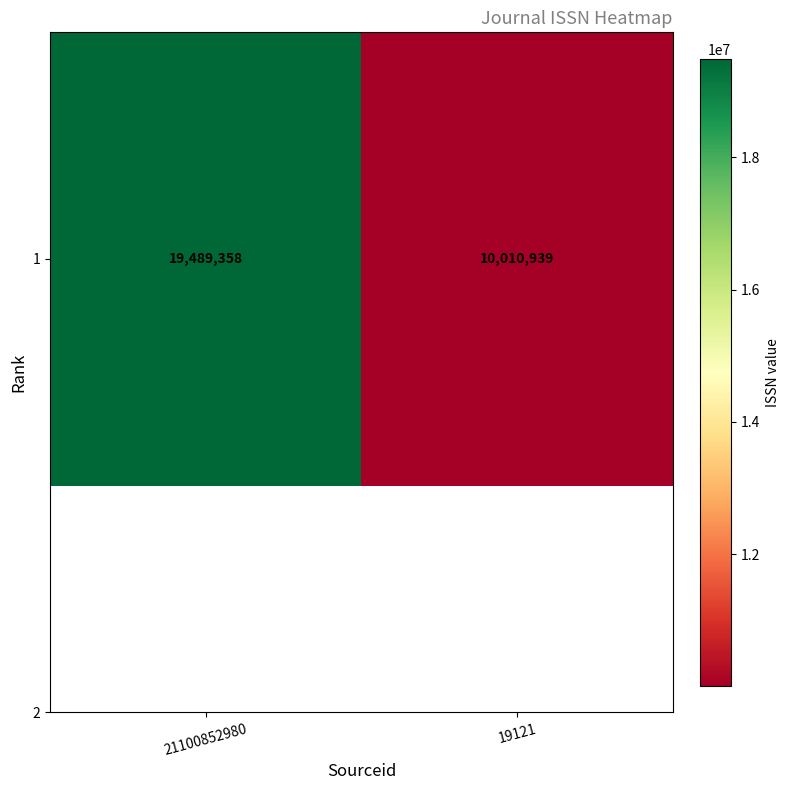

What is the difference between the maximum and minimum values?

9478419